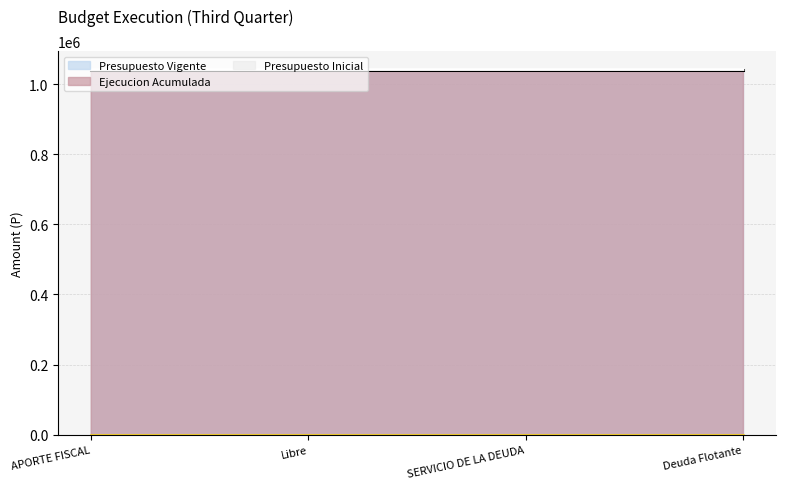

Between Deuda Flotante and Libre, which is larger?

Deuda Flotante